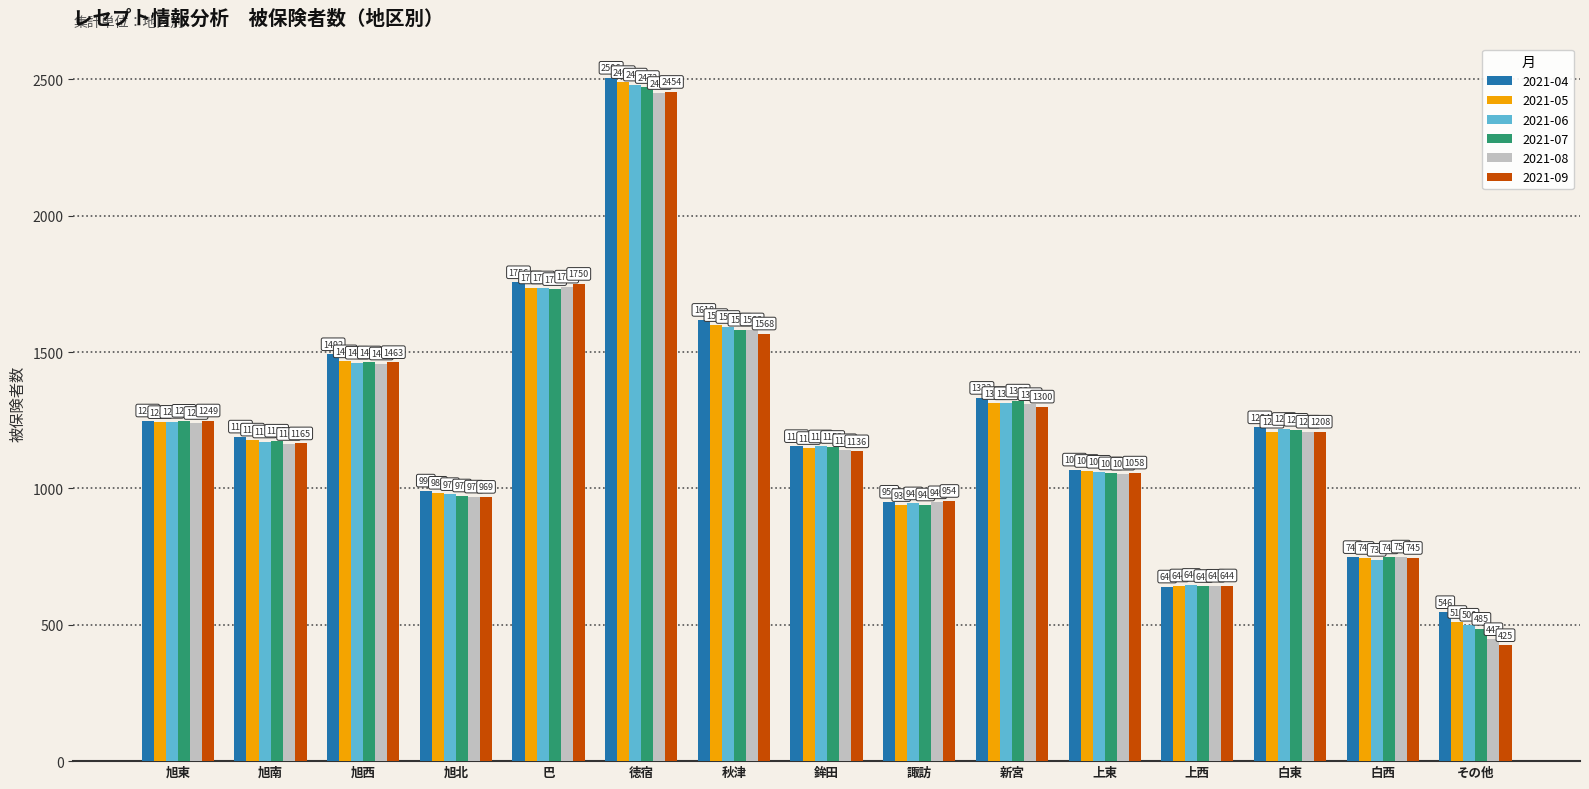

Which series has the largest range (max minus min)?

2021-09